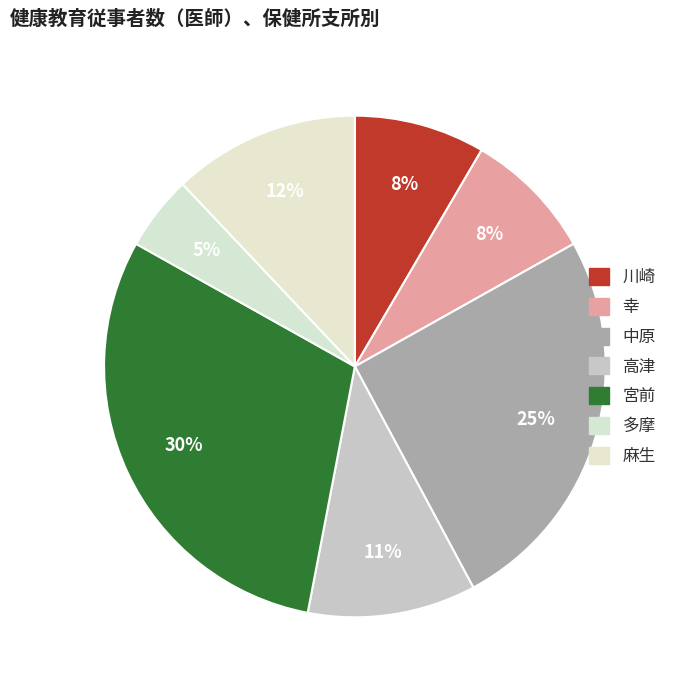

How many slices are in this pie chart?

7